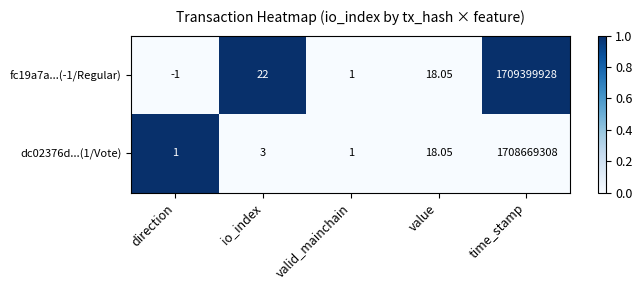

At which category is the sum across all series the highest?

time_stamp